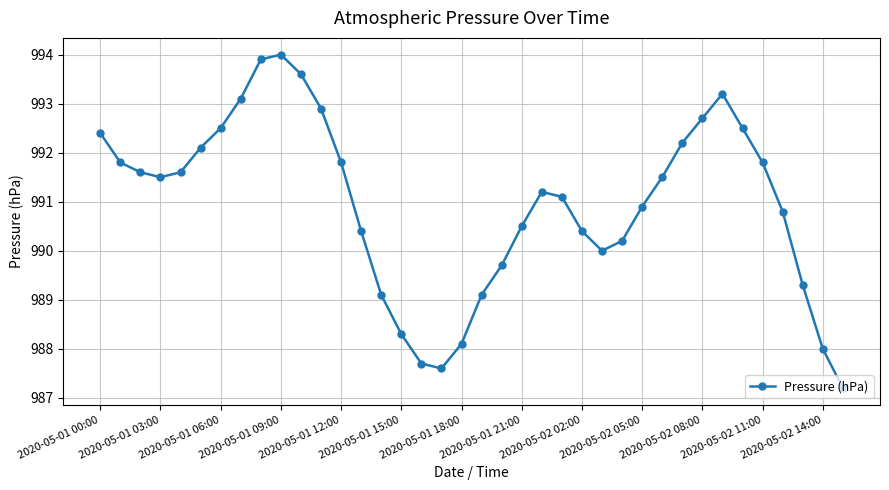

How many categories are shown in the chart?

38